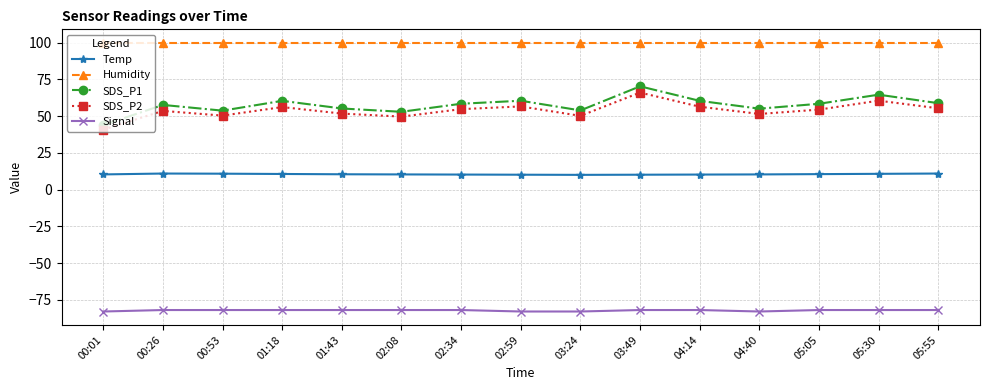

What is the maximum value shown in the chart?

99.9